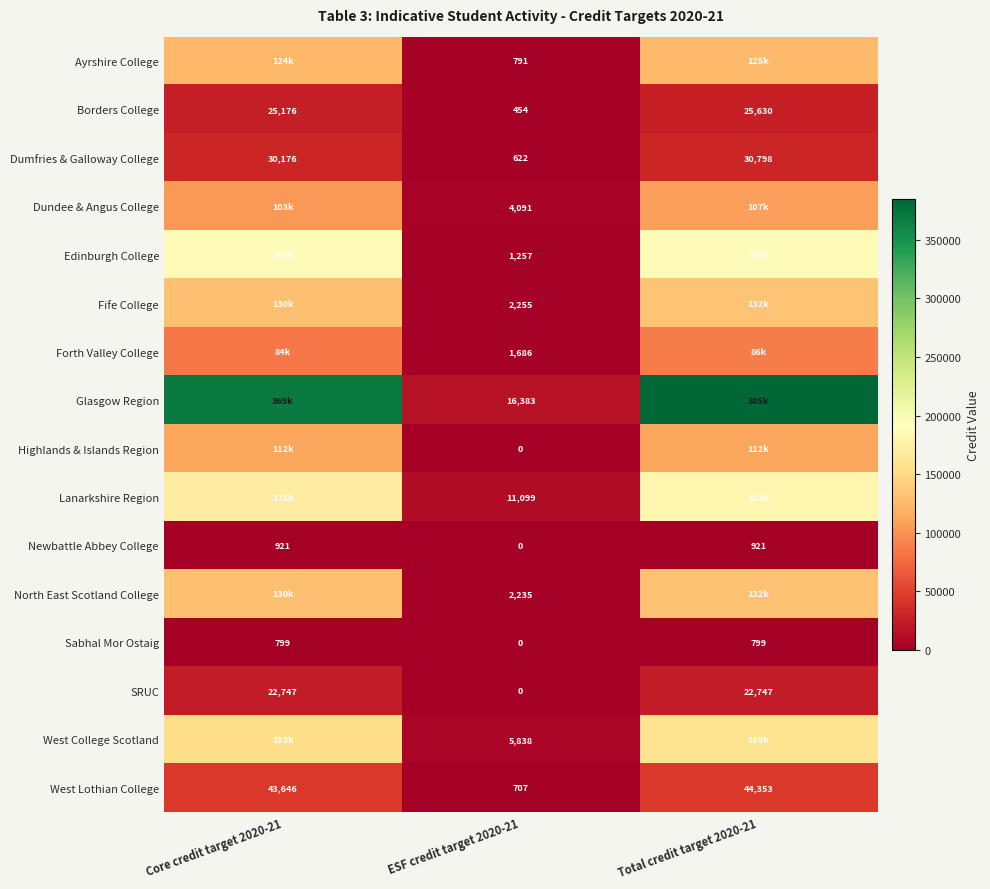

Is the value of SRUC at Total credit target 2020-21 greater than the value of West College Scotland at ESF credit target 2020-21?

Yes